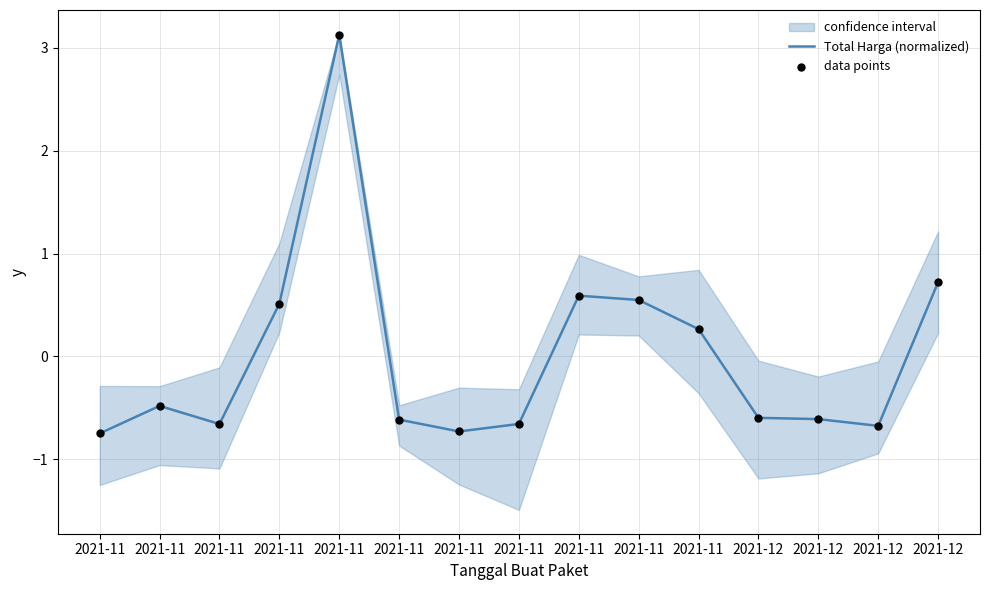

At which category is the sum across all series the highest?

2021-11